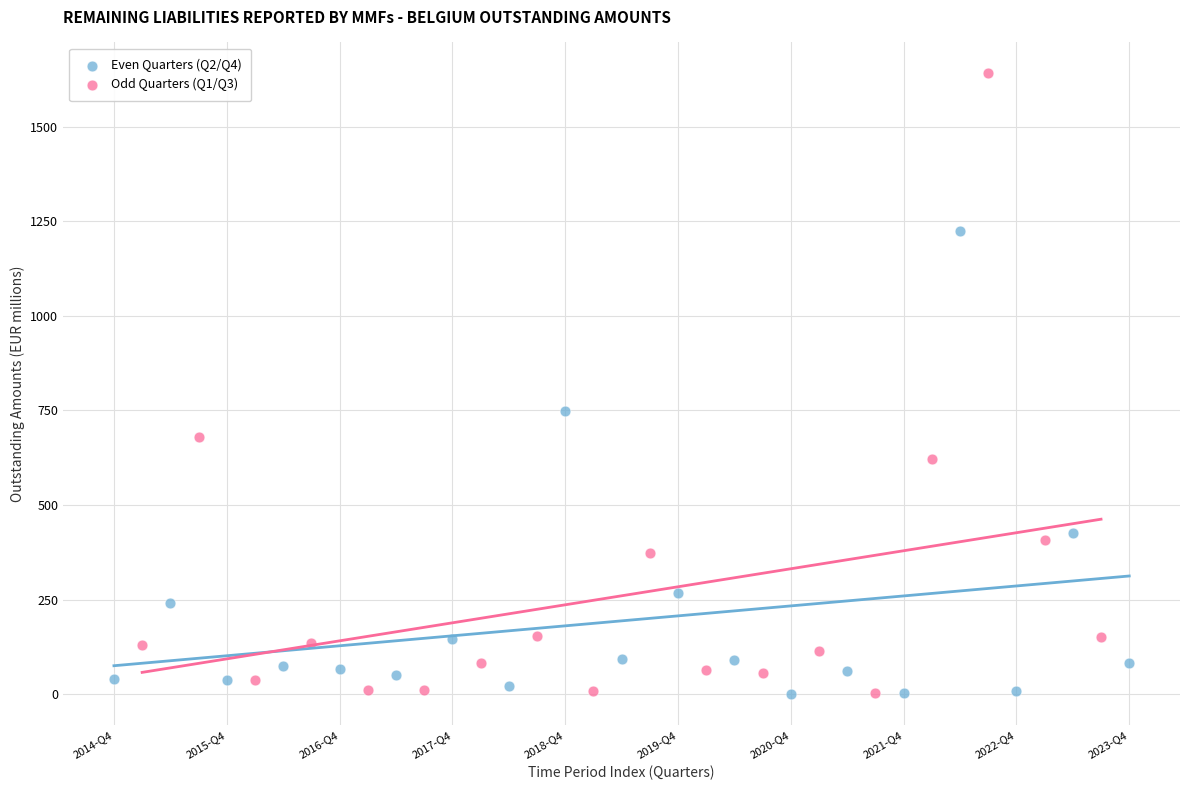

Which series contains the highest Y value?

Odd Quarters (Q1/Q3)